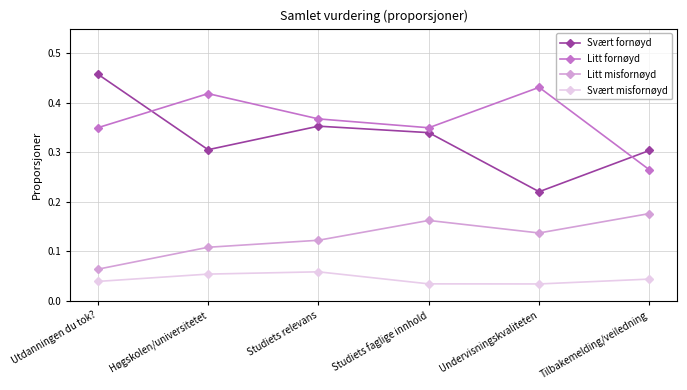

What is the label of the 6th point from the left?

Tilbakemelding/veiledning